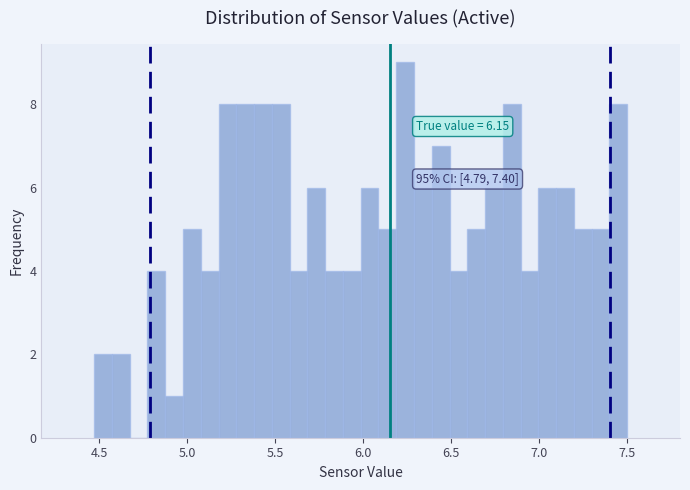

Around what value on the x-axis is the tallest bar? Give the approximate position of its centre, as read against the axis.

6.25